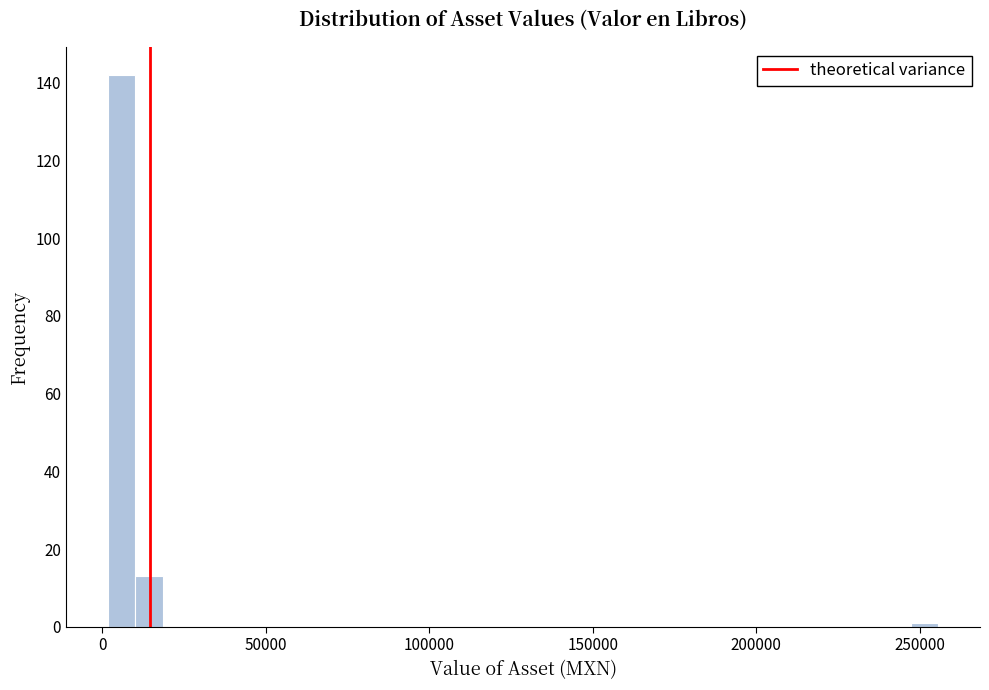

Around what value on the x-axis is the tallest bar? Give the approximate position of its centre, as read against the axis.

5000